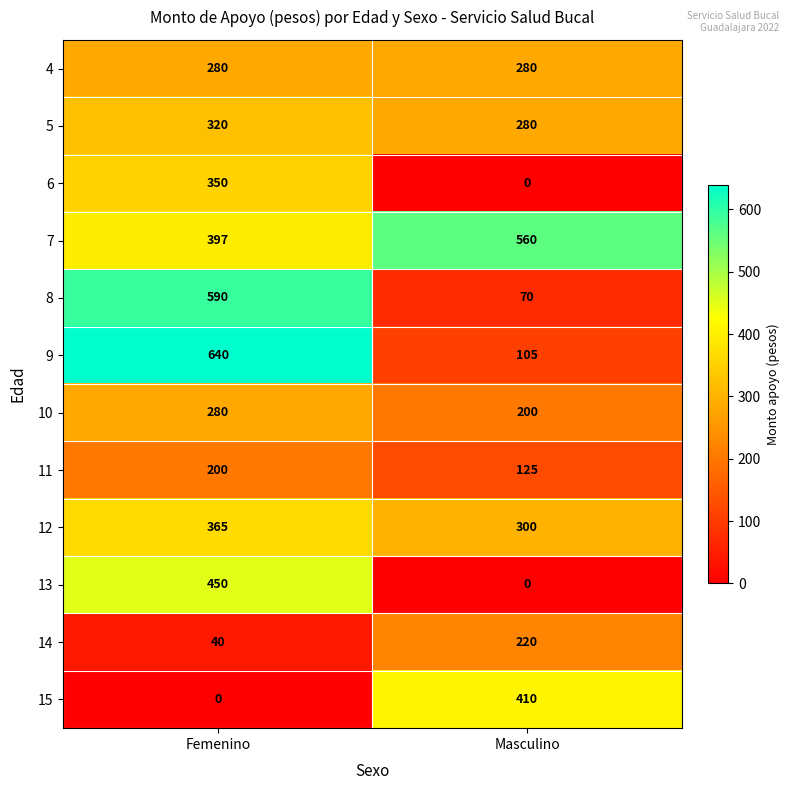

What is the average value of the 8 series?

330